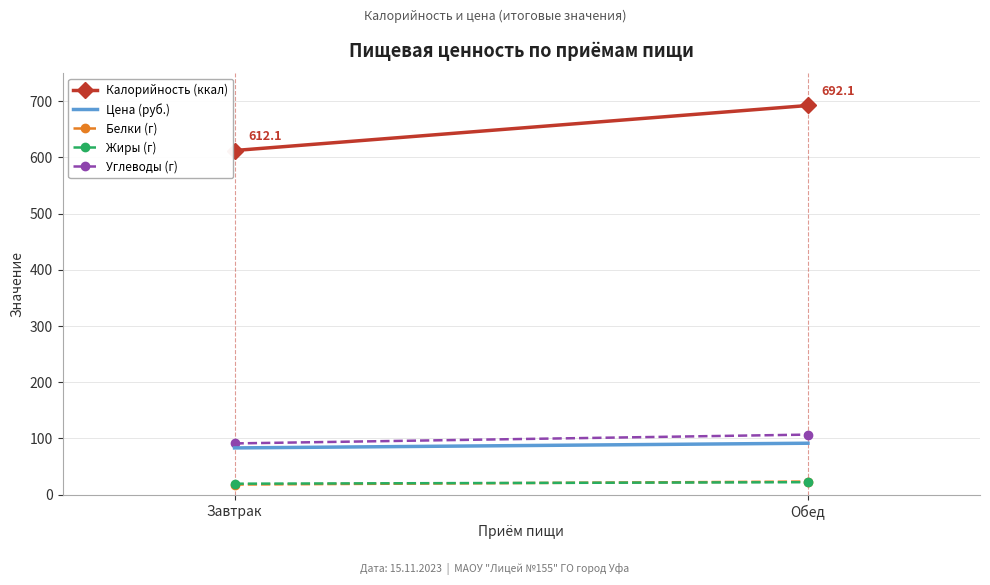

True or false: Калорийность (ккал) has a value of 692.1 at Обед.

True